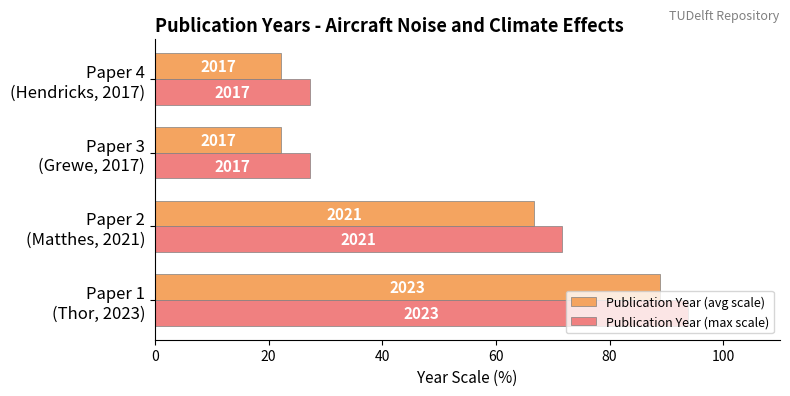

What are all the series names shown in the legend?

Publication Year (avg scale), Publication Year (max scale)